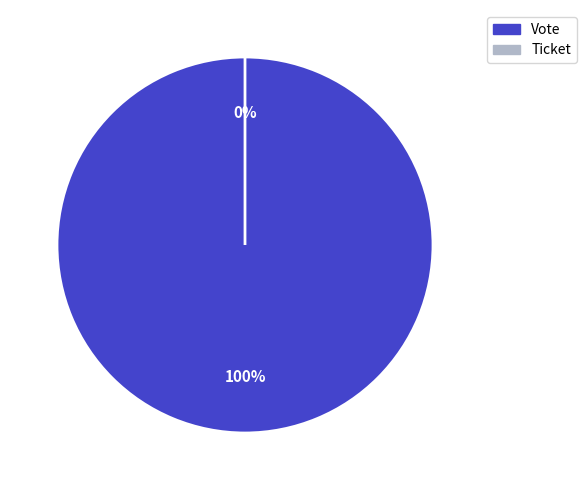

How many slices are in this pie chart?

2